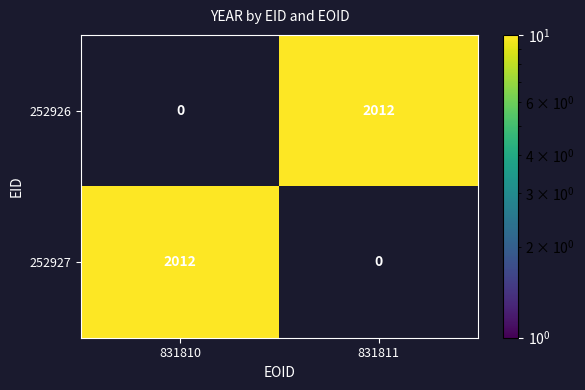

What is the average value of the 252927 series?

1006